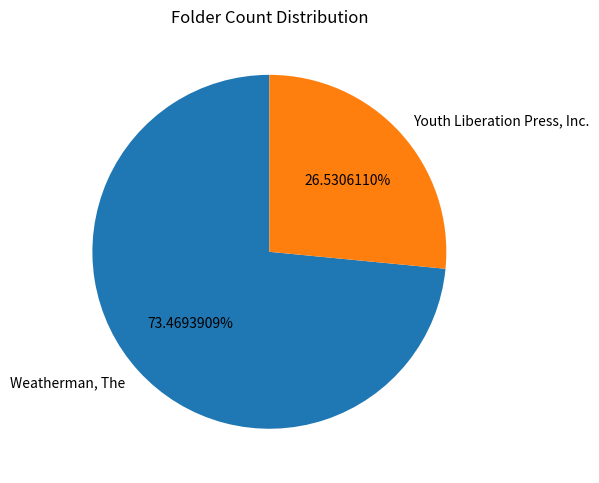

What percentage is NOT represented by Weatherman, The?

26.5%